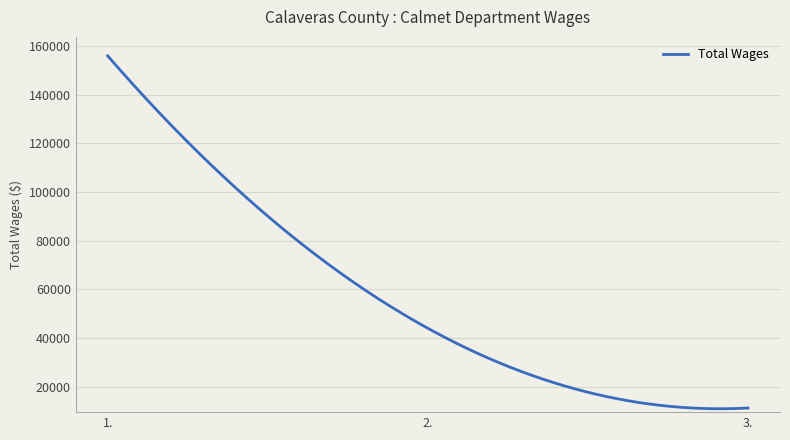

What is the minimum value shown in the chart?

10936.4